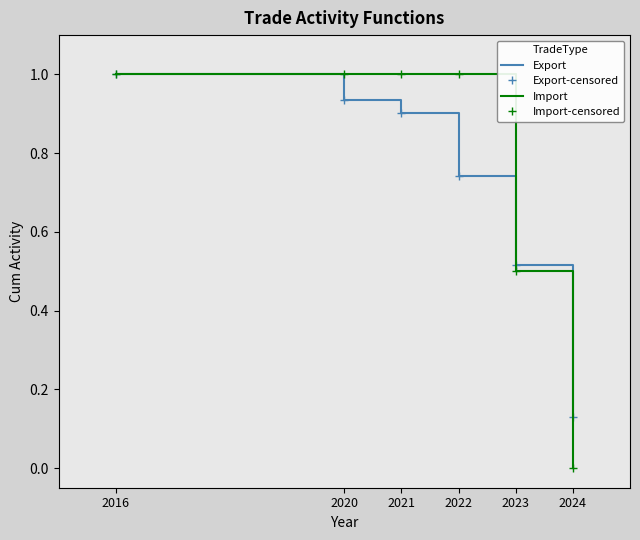

The value of Export at 2022 is 1.1. True or false?

False